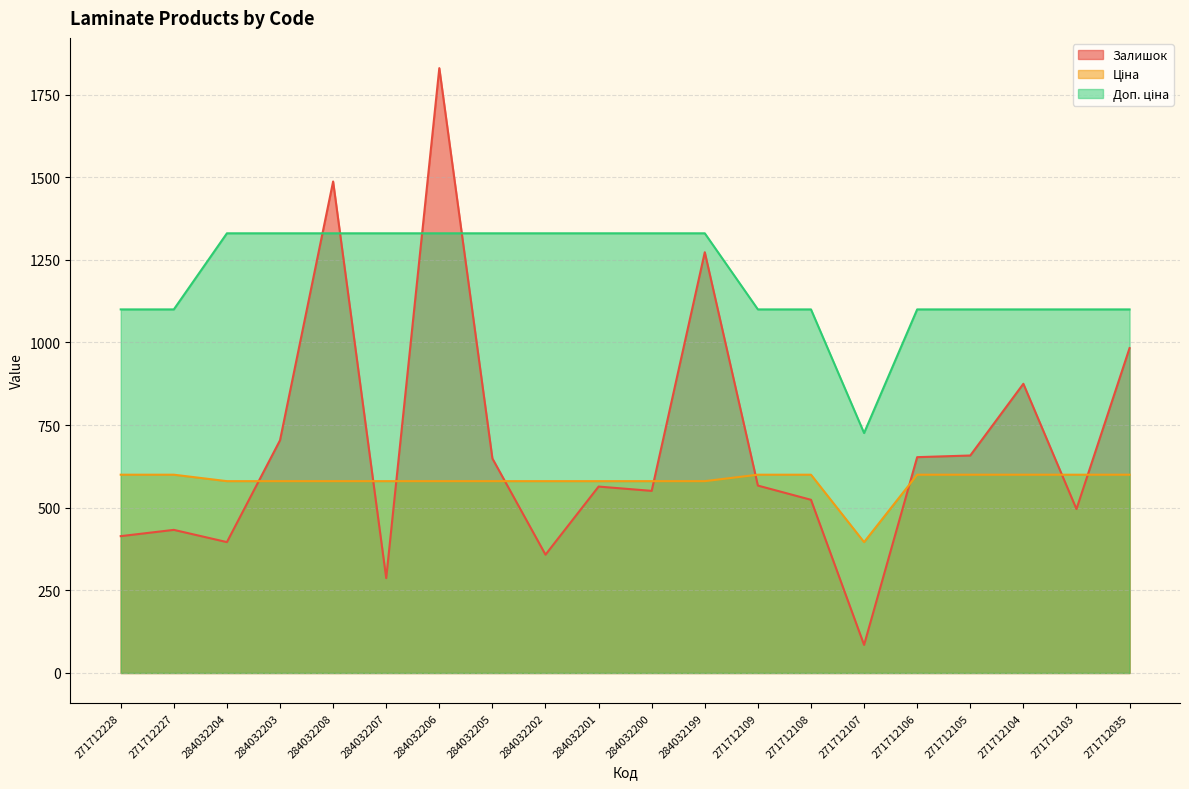

What is the average value of the Ціна series?

580.0